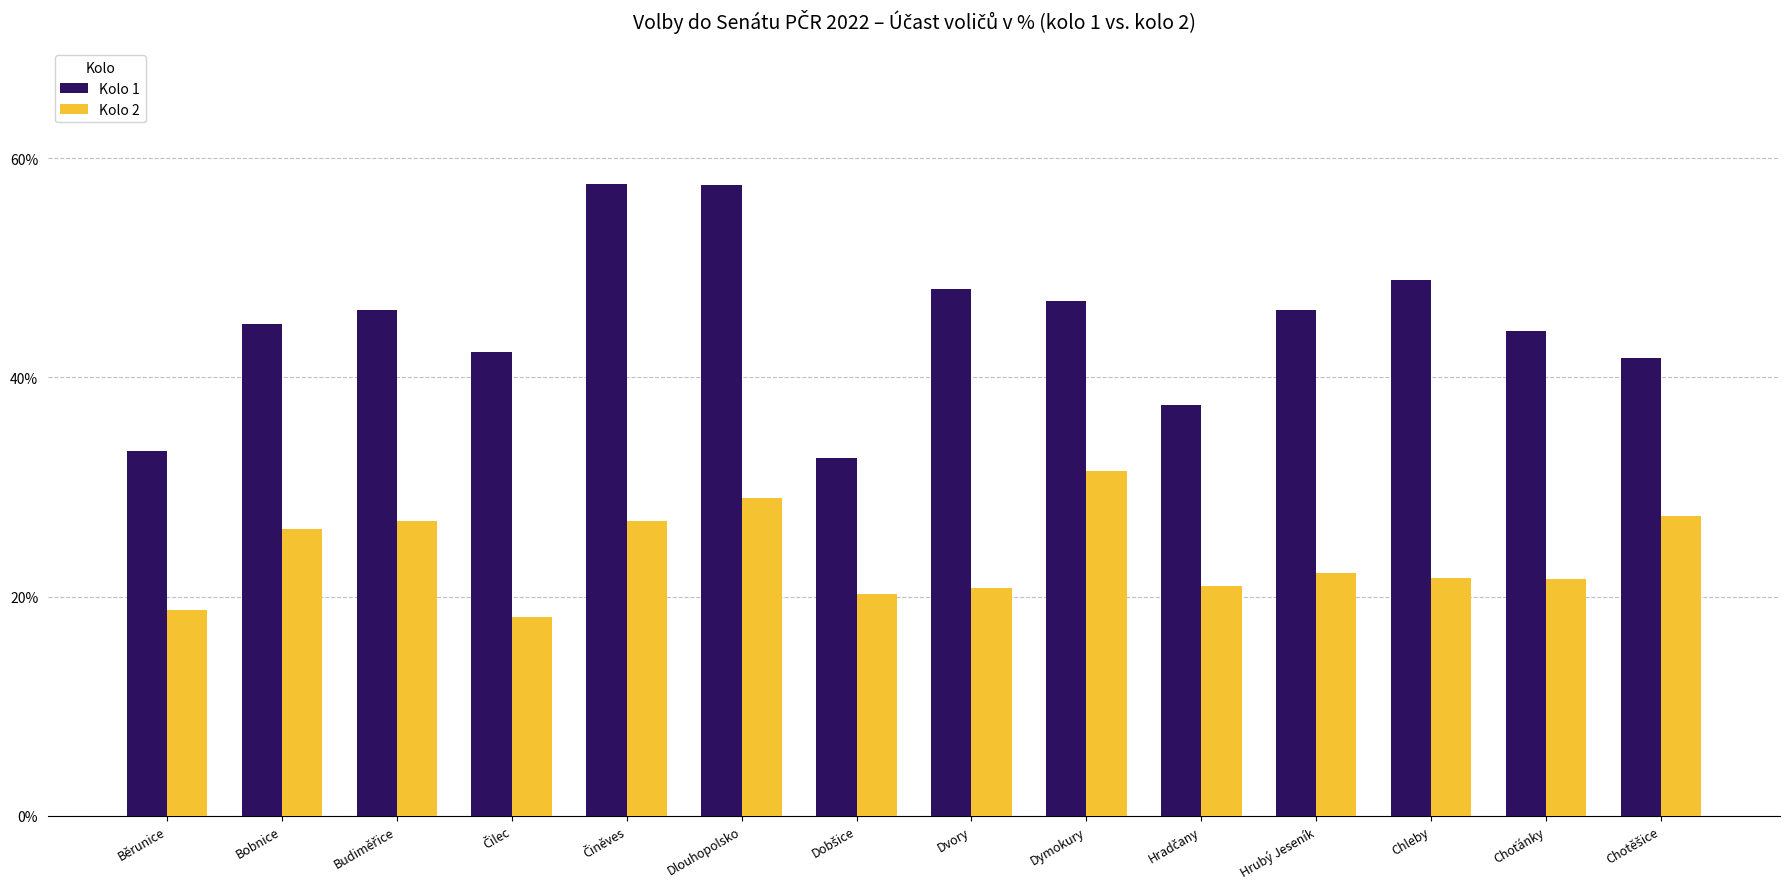

How many series are shown in this chart?

2